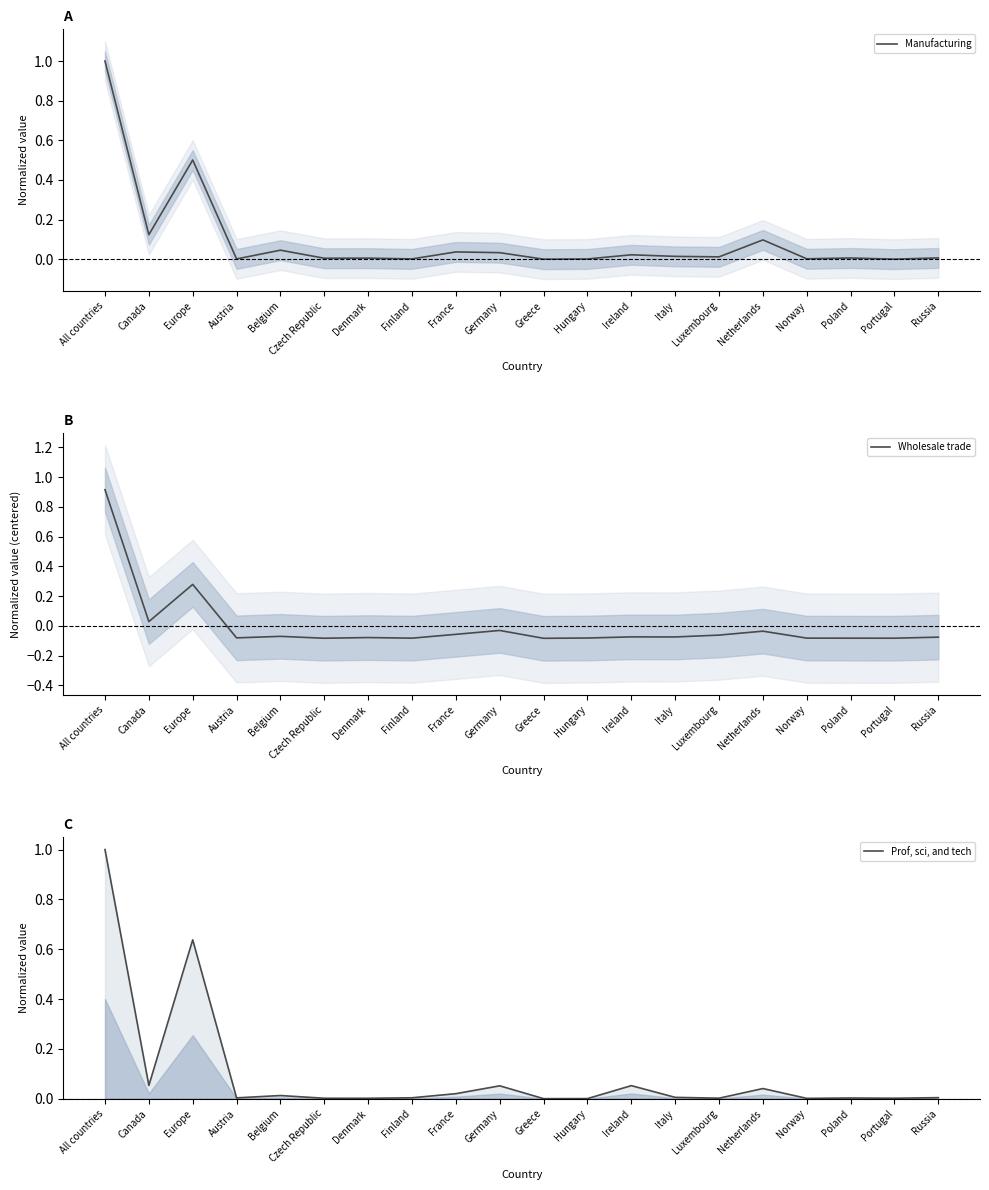

True or false: Wholesale trade and Prof, sci, and tech intersect in this chart.

False